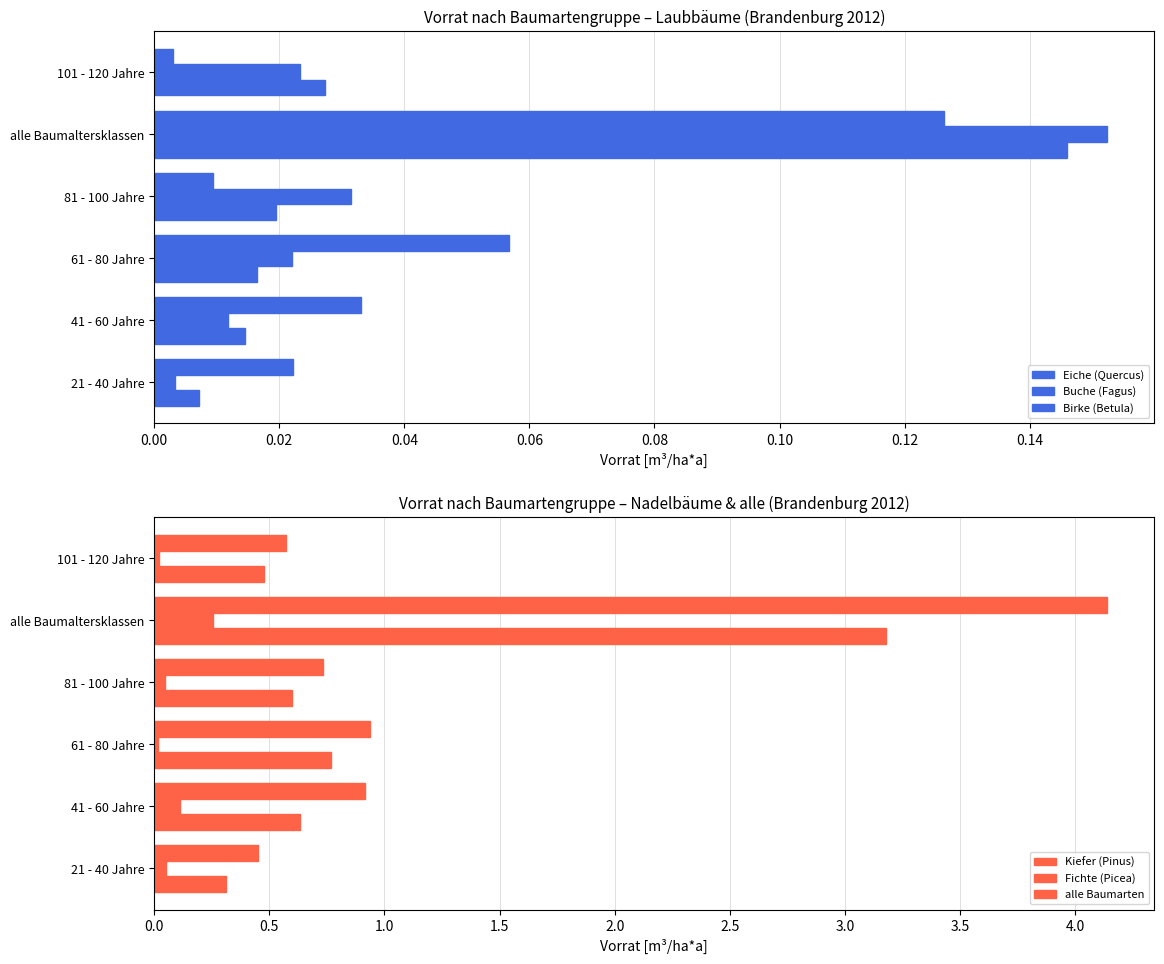

Between 0.06 and 0.10, which series saw the biggest shift?

alle Baumarten